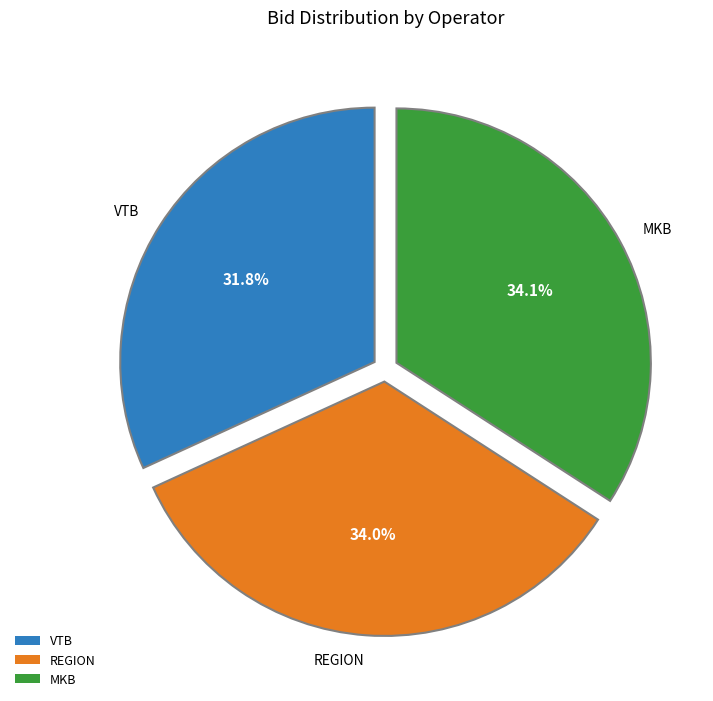

How many segments does this pie chart have?

3